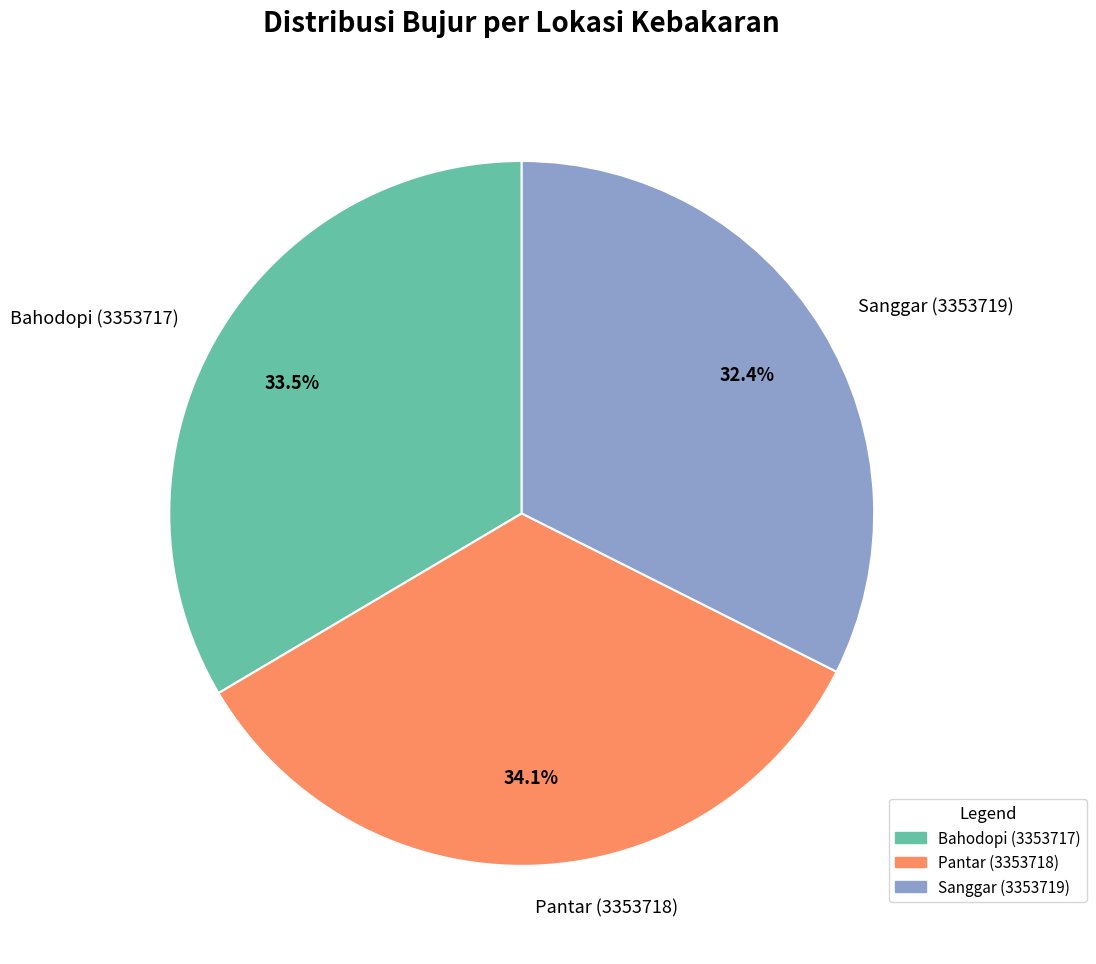

Rank the categories by value from highest to lowest.

Pantar (3353718), Bahodopi (3353717), Sanggar (3353719)